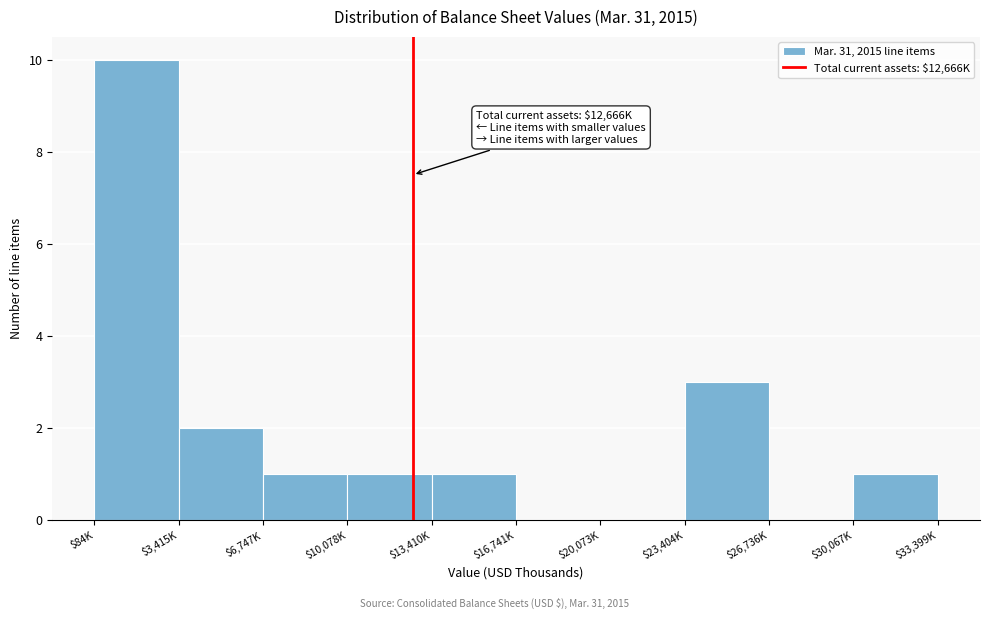

What is the maximum value shown in the chart?

10